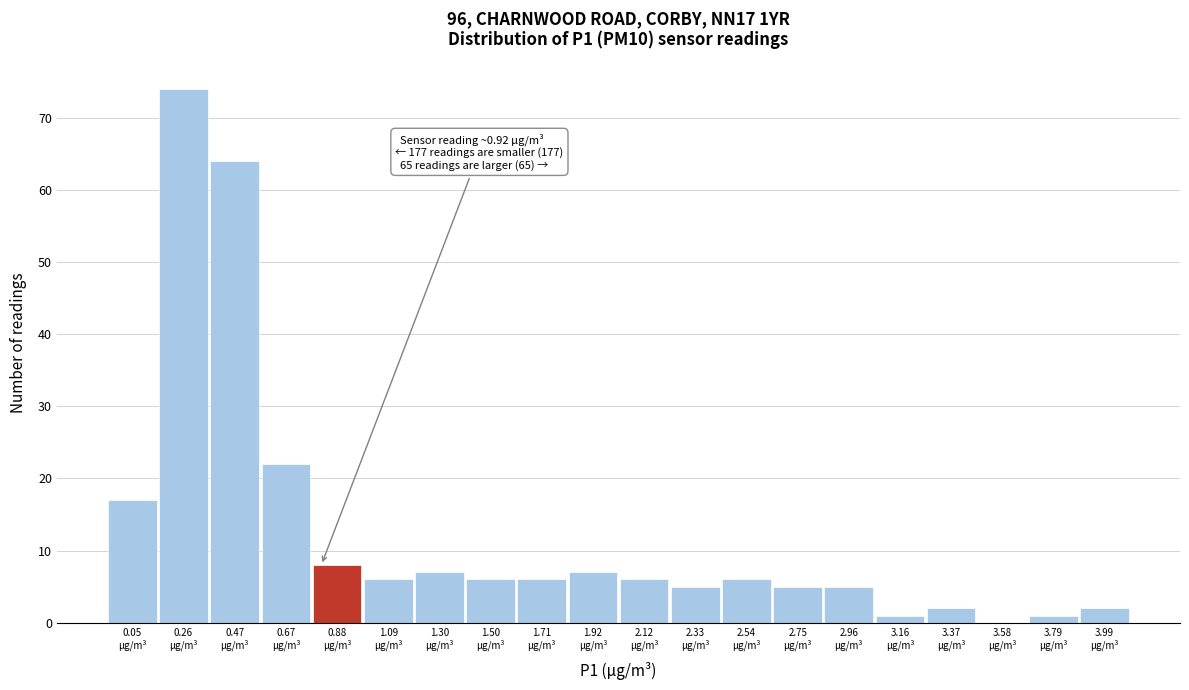

What is the greatest value displayed?

74